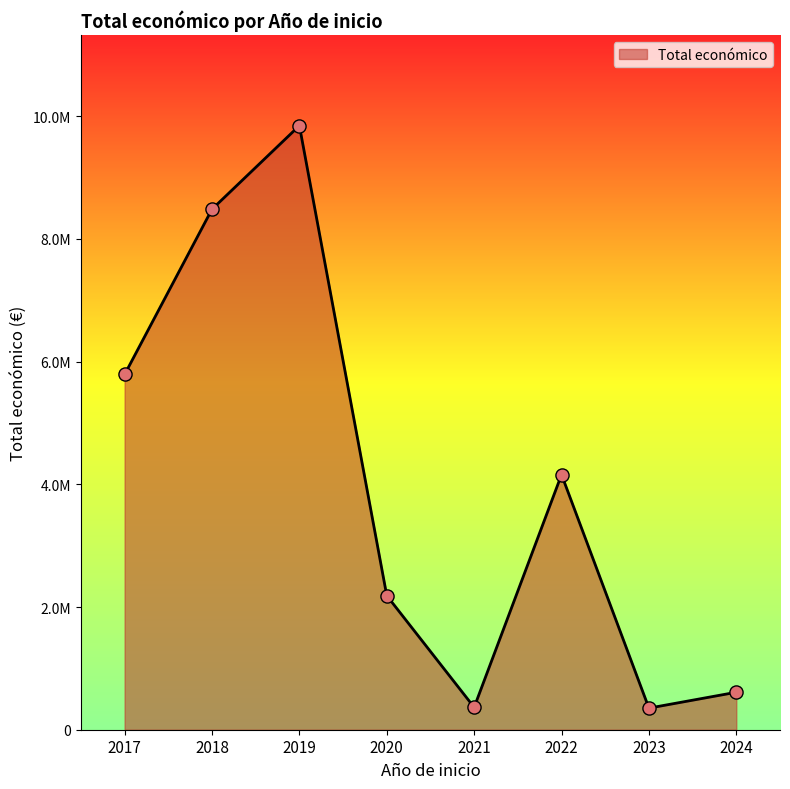

What is the change in value from 2018 to 2021?

-8119954